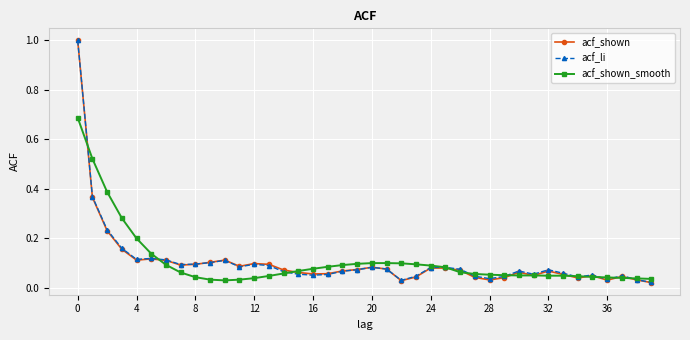

What is the greatest value displayed?

1.0